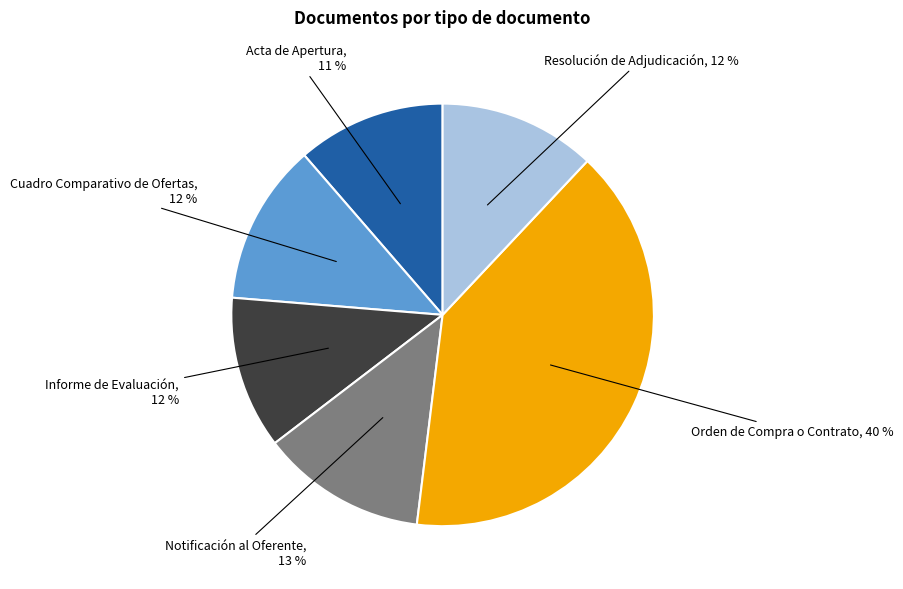

To the nearest percent, what is the difference between the largest and smallest slice percentages?

29%